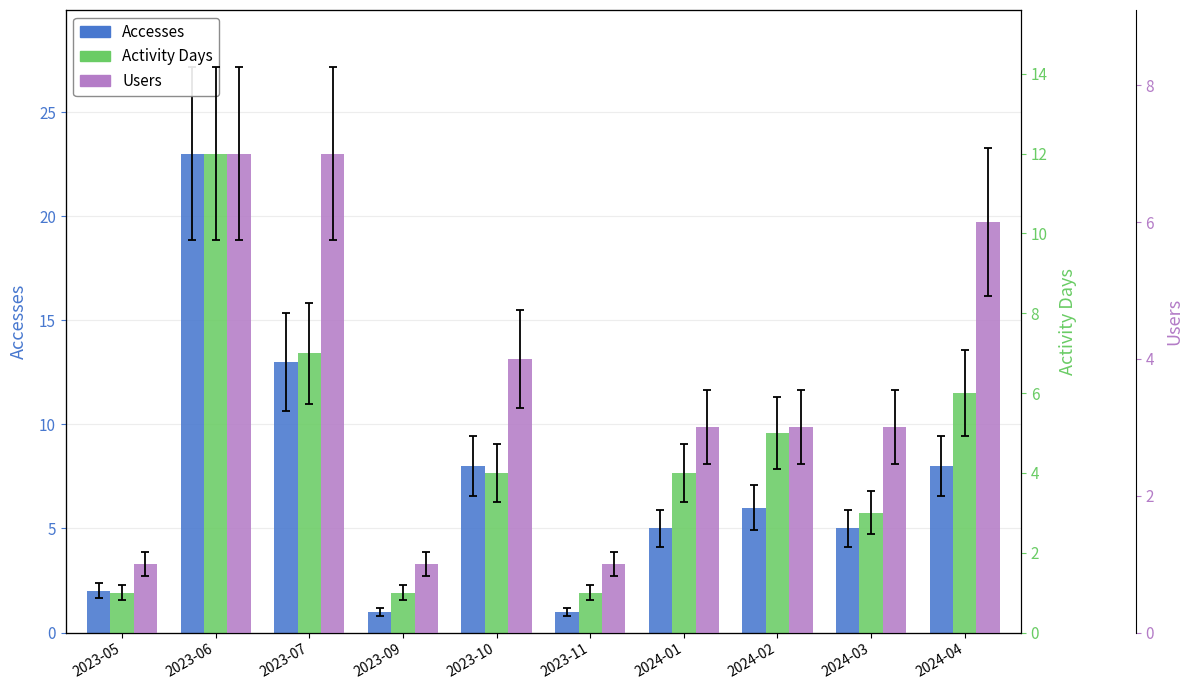

What is the label of the 10th bar from the left?

2024-04